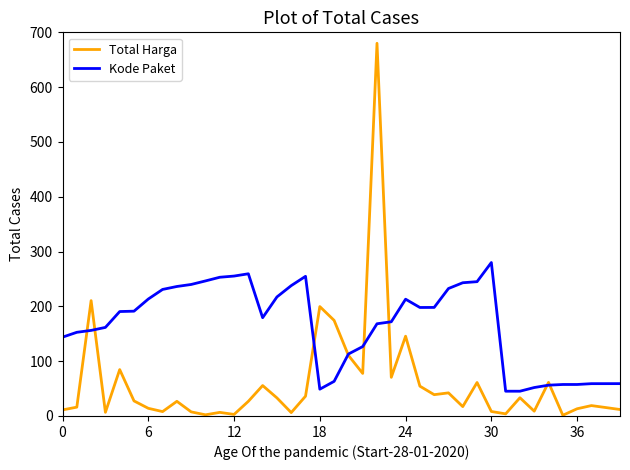

Which series ends up on top after the final intersection of Kode Paket and Total Harga?

Kode Paket